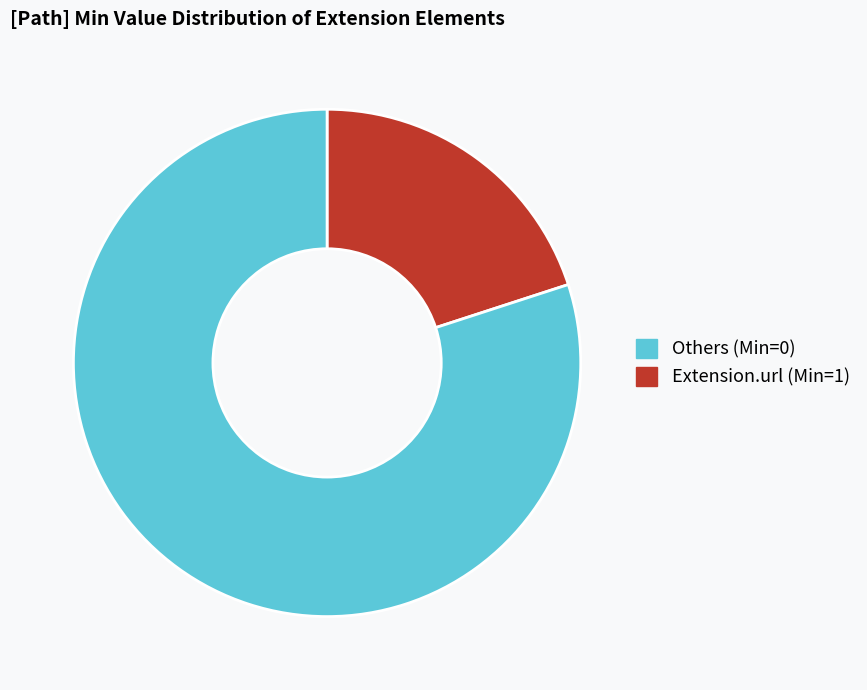

Does any single category account for the majority?

Yes